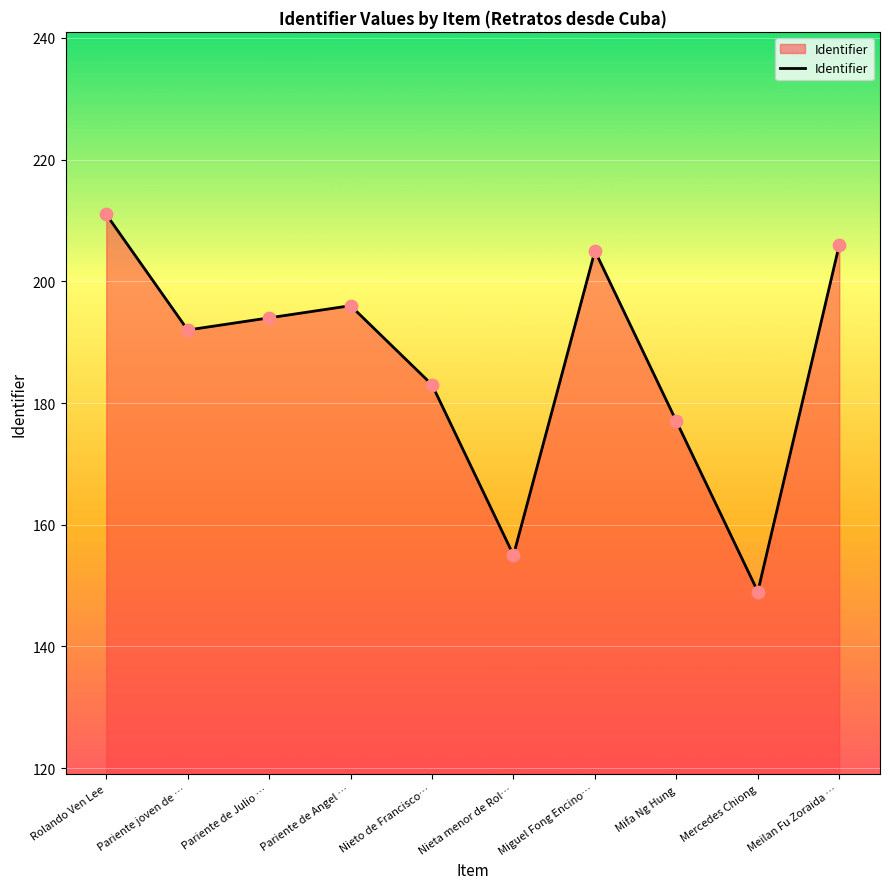

What is the ratio of the value at Mifa Ng Hung to the value at Nieta menor de Rol…?

1.1